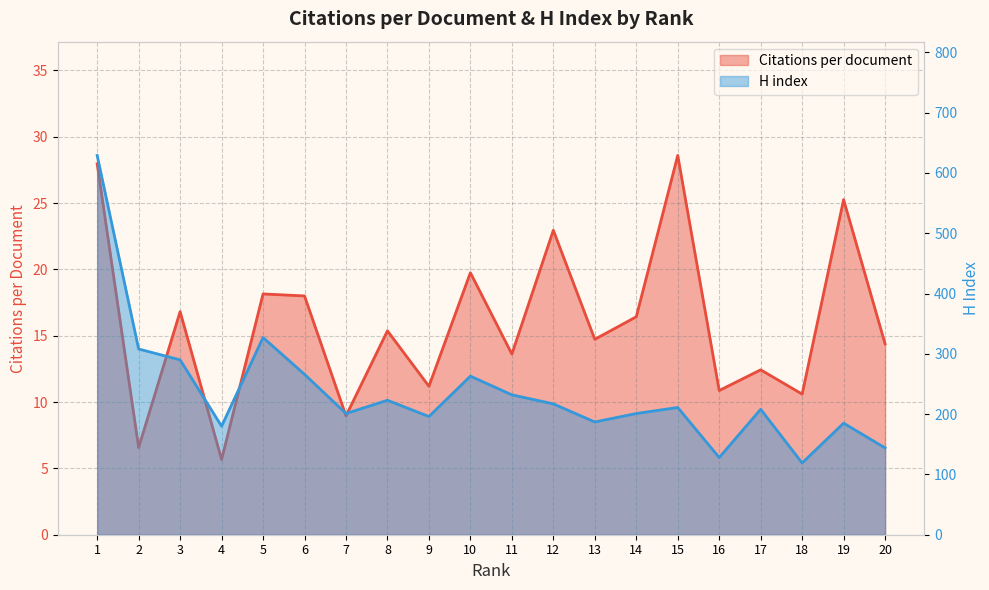

Which series has the widest spread of values?

H index